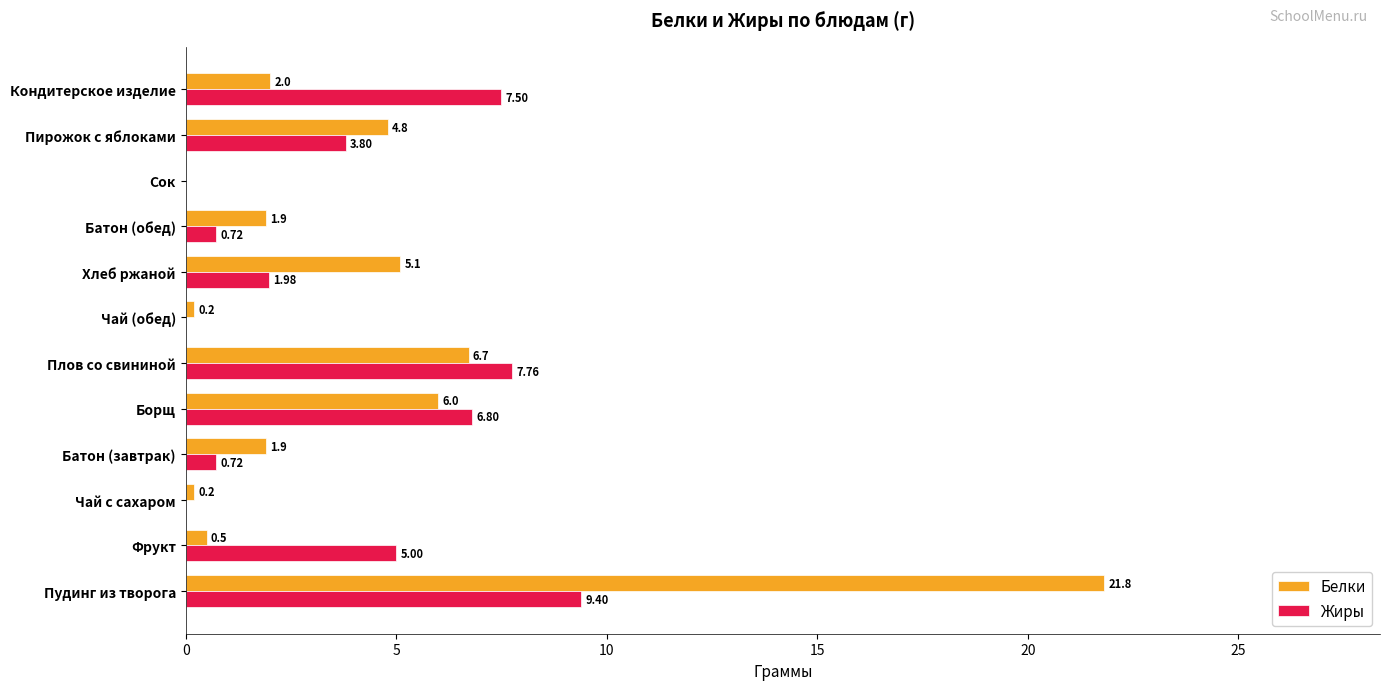

At which label does Жиры reach its peak?

Пудинг из творога